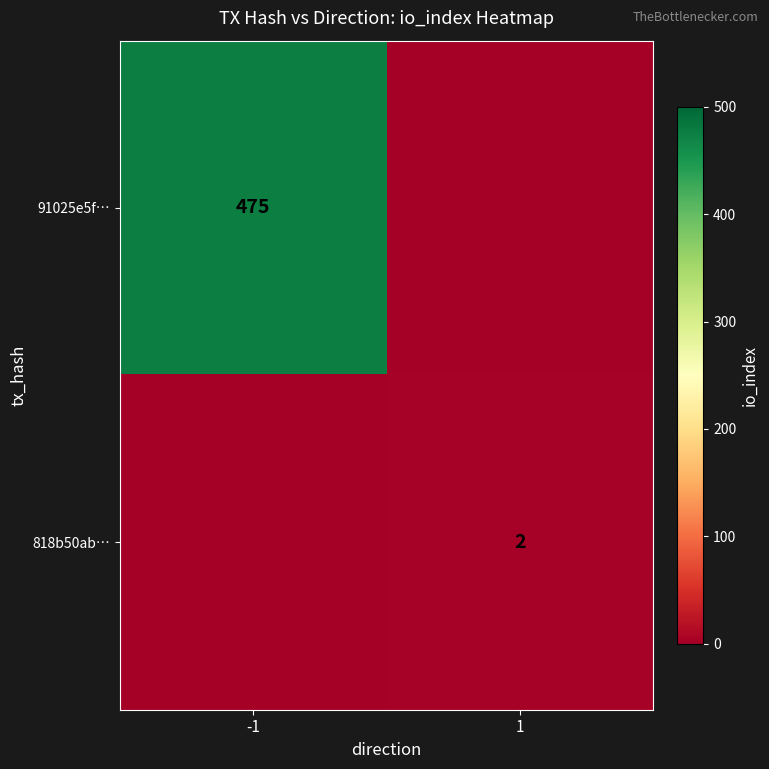

Is it true that 91025e5f… equals 475 at -1?

True